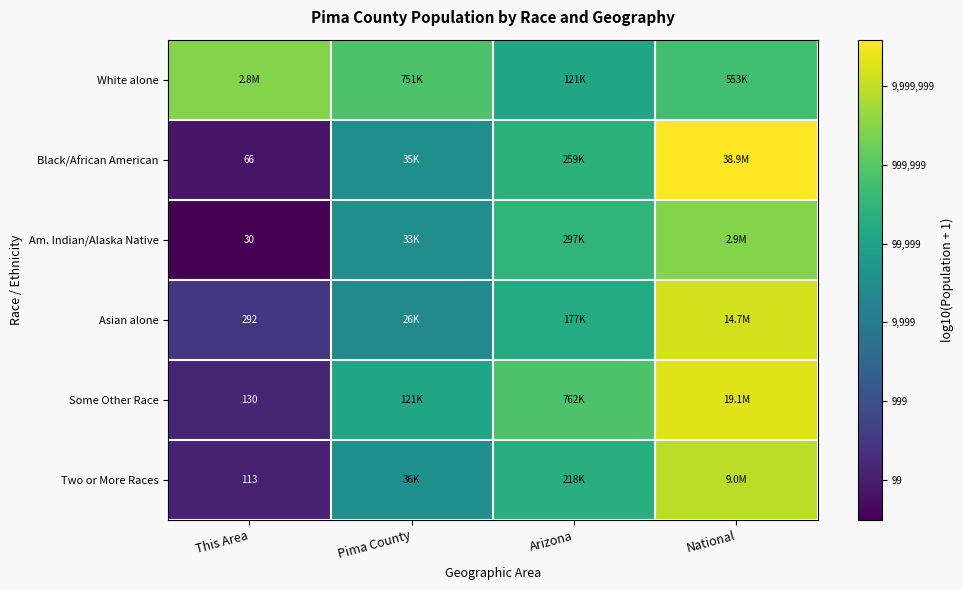

What is the difference between the highest and lowest values at Arizona?

0.8